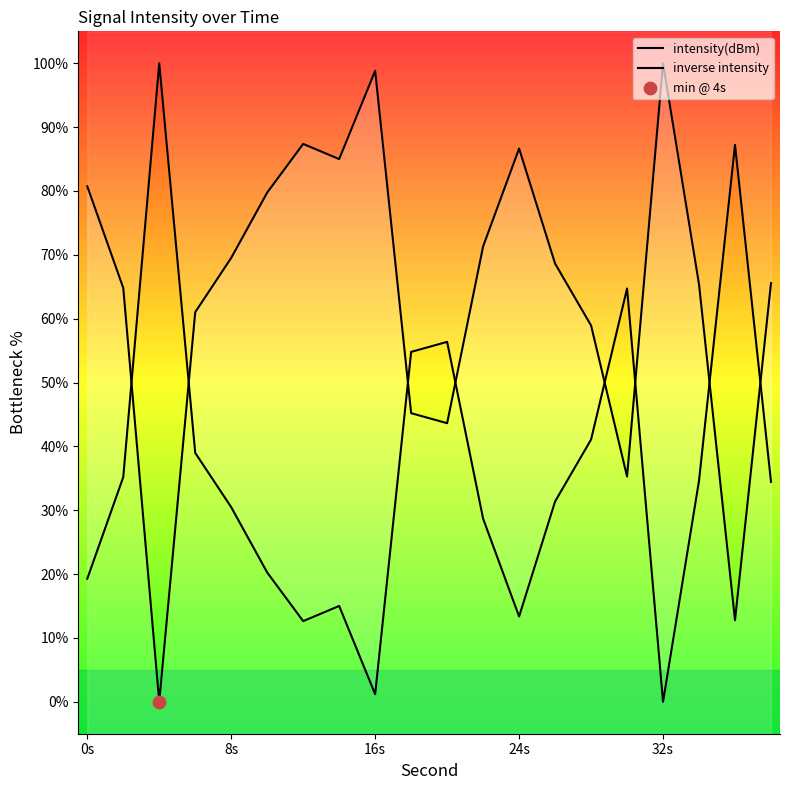

Which series reaches the maximum Y coordinate?

intensity(dBm)